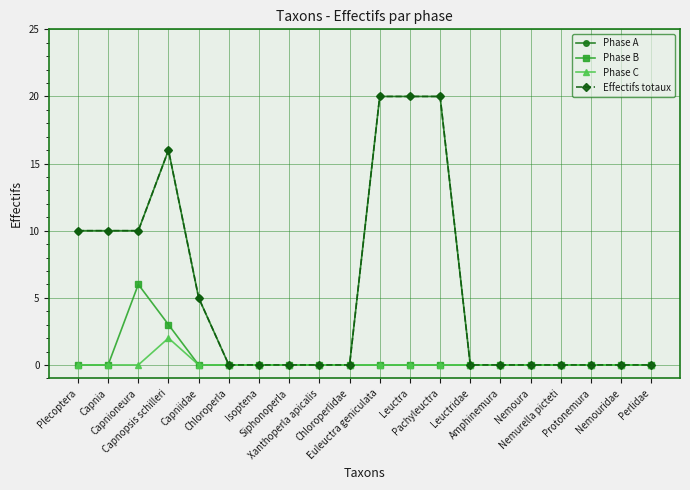

The Effectifs totaux series shows 0 at Leuctridae. True or false?

True